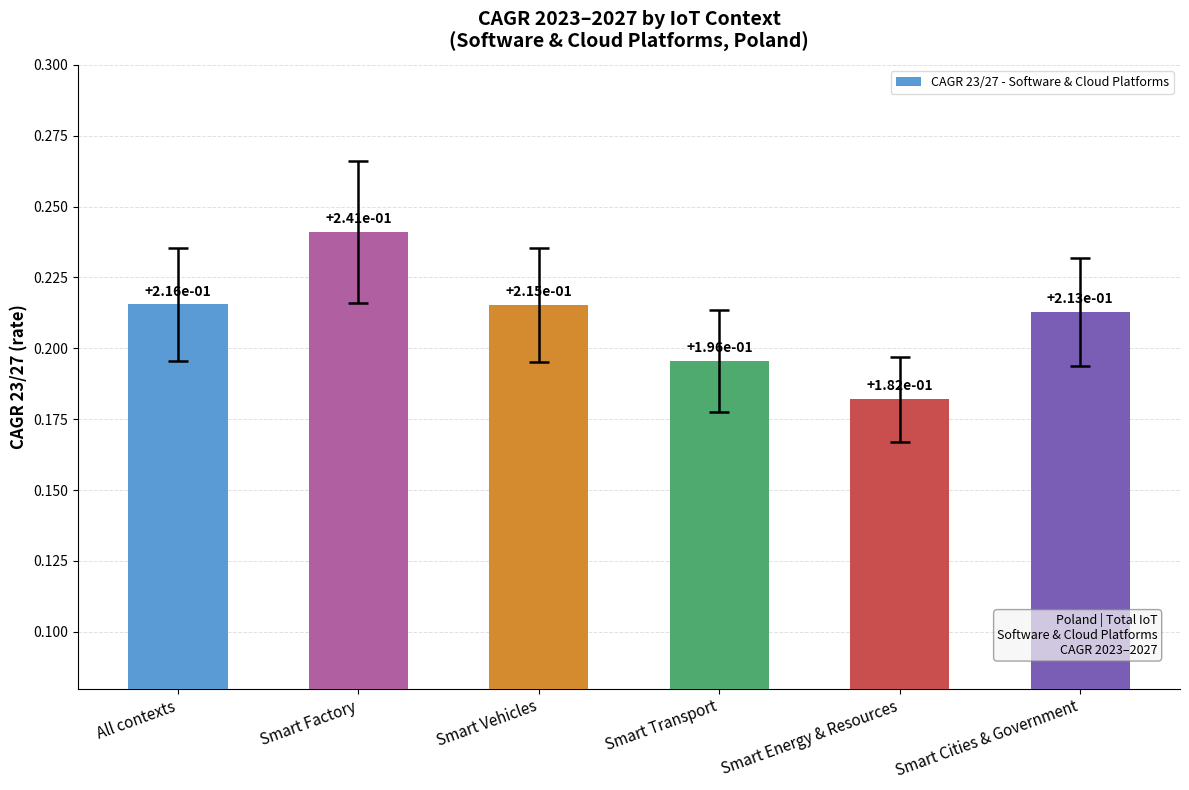

At which label is the value closest to 0?

Smart Energy & Resources